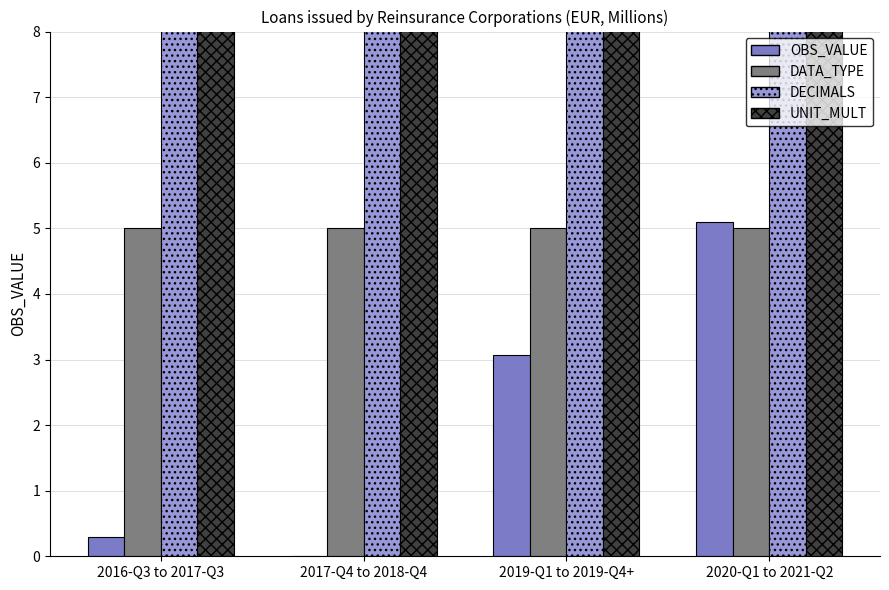

At which category is the sum across all series the highest?

2020-Q1 to 2021-Q2